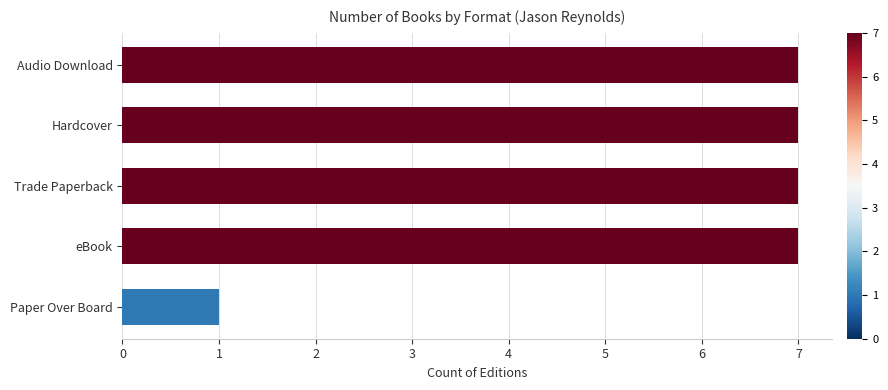

How many values are between 7 and 8?

4